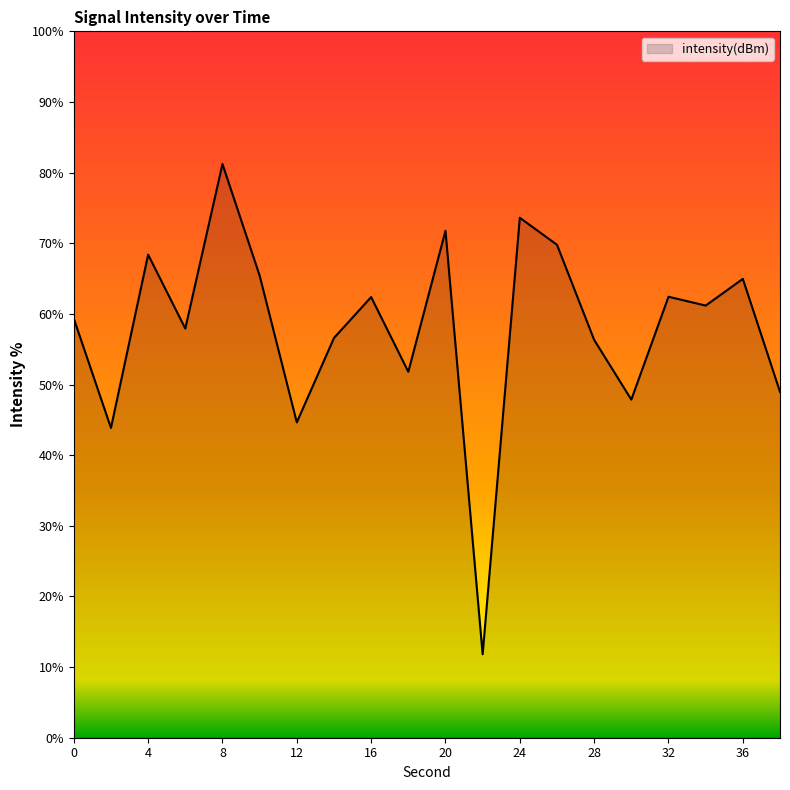

What is the minimum value shown in the chart?

11.8